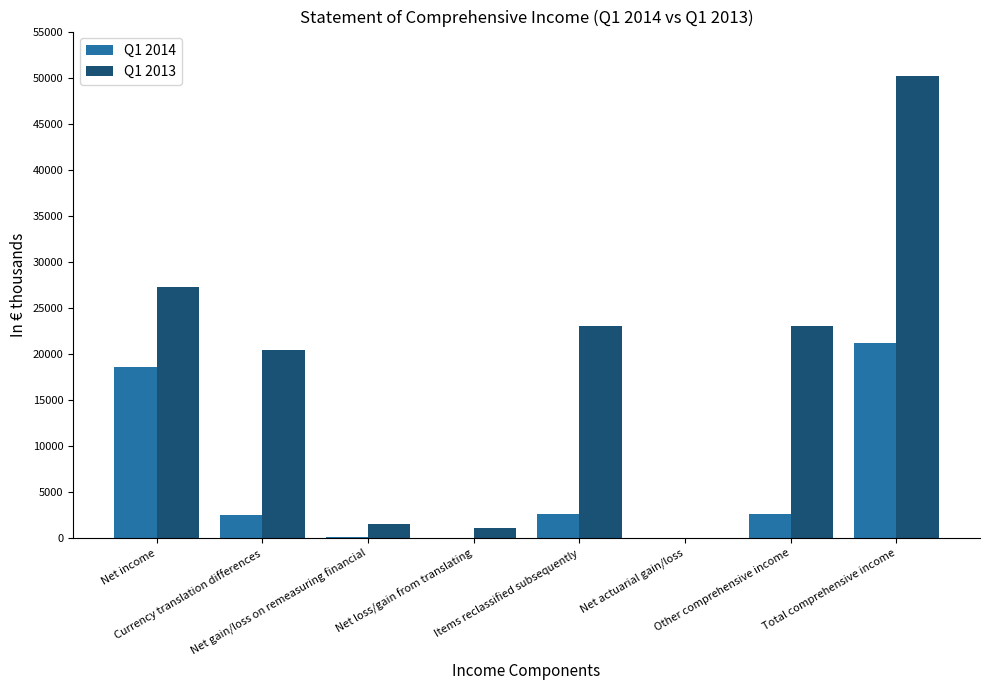

What is the maximum value shown in the chart?

50217